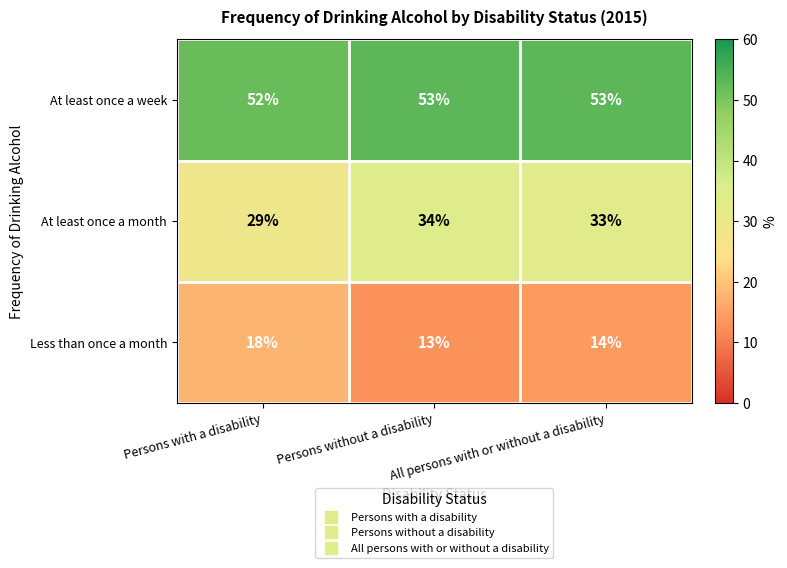

Which category has the lowest value across all series?

Persons without a disability